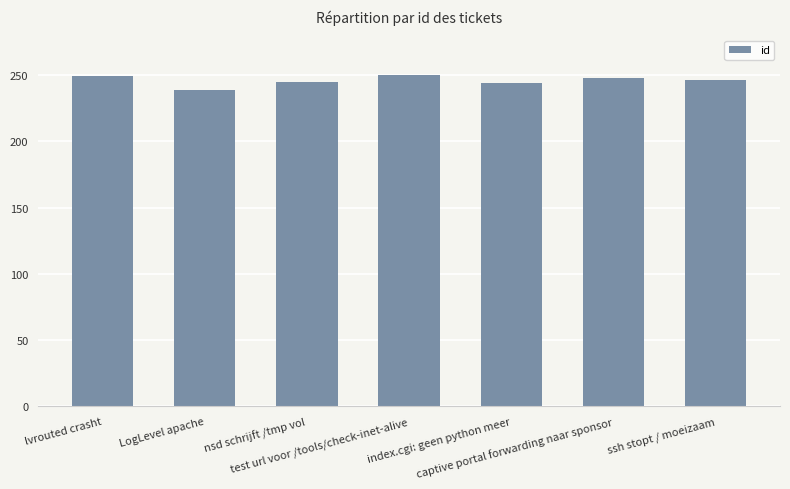

Are the bars horizontal?

No